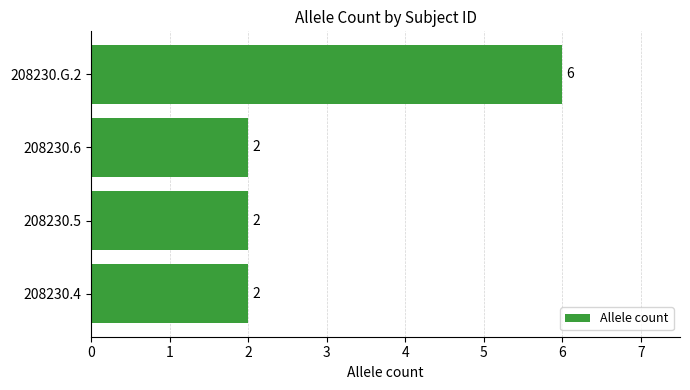

What is the ratio of the value at 208230.6 to the value at 208230.5?

1.0